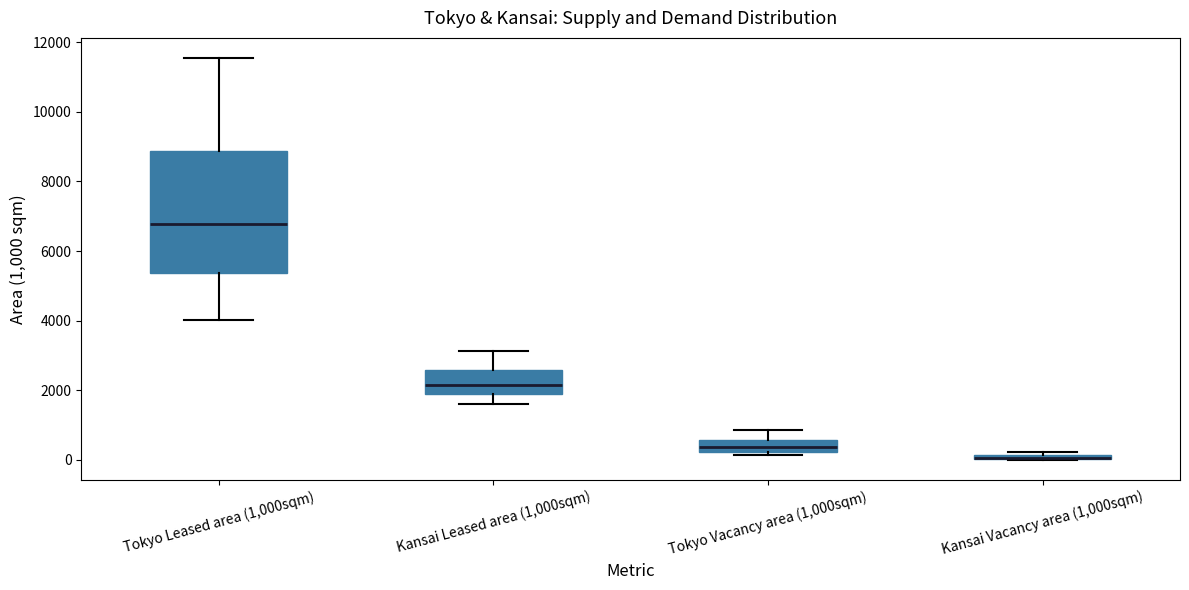

Which box is the tallest, from its lower edge to its upper edge?

Tokyo Leased area (1,000sqm)